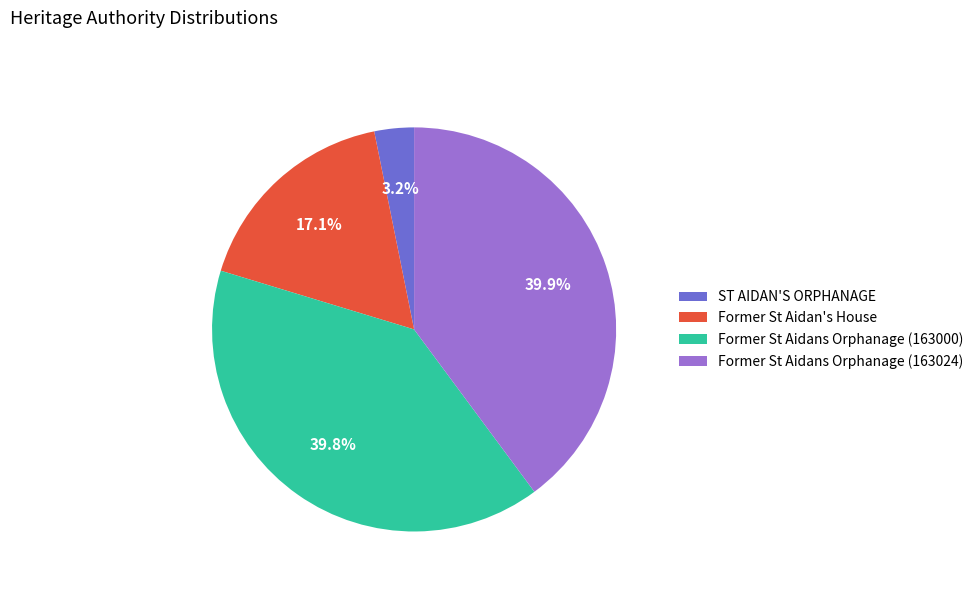

Is there any slice that represents more than half of the pie?

No